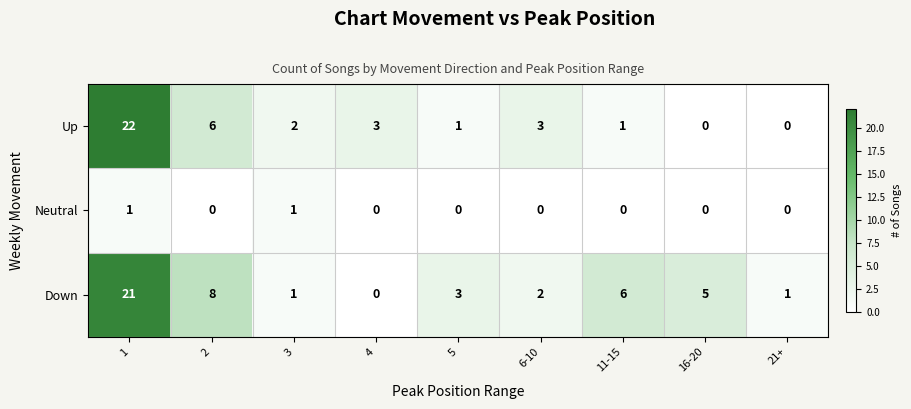

Rank the series by their maximum value, from highest to lowest.

Up, Down, Neutral